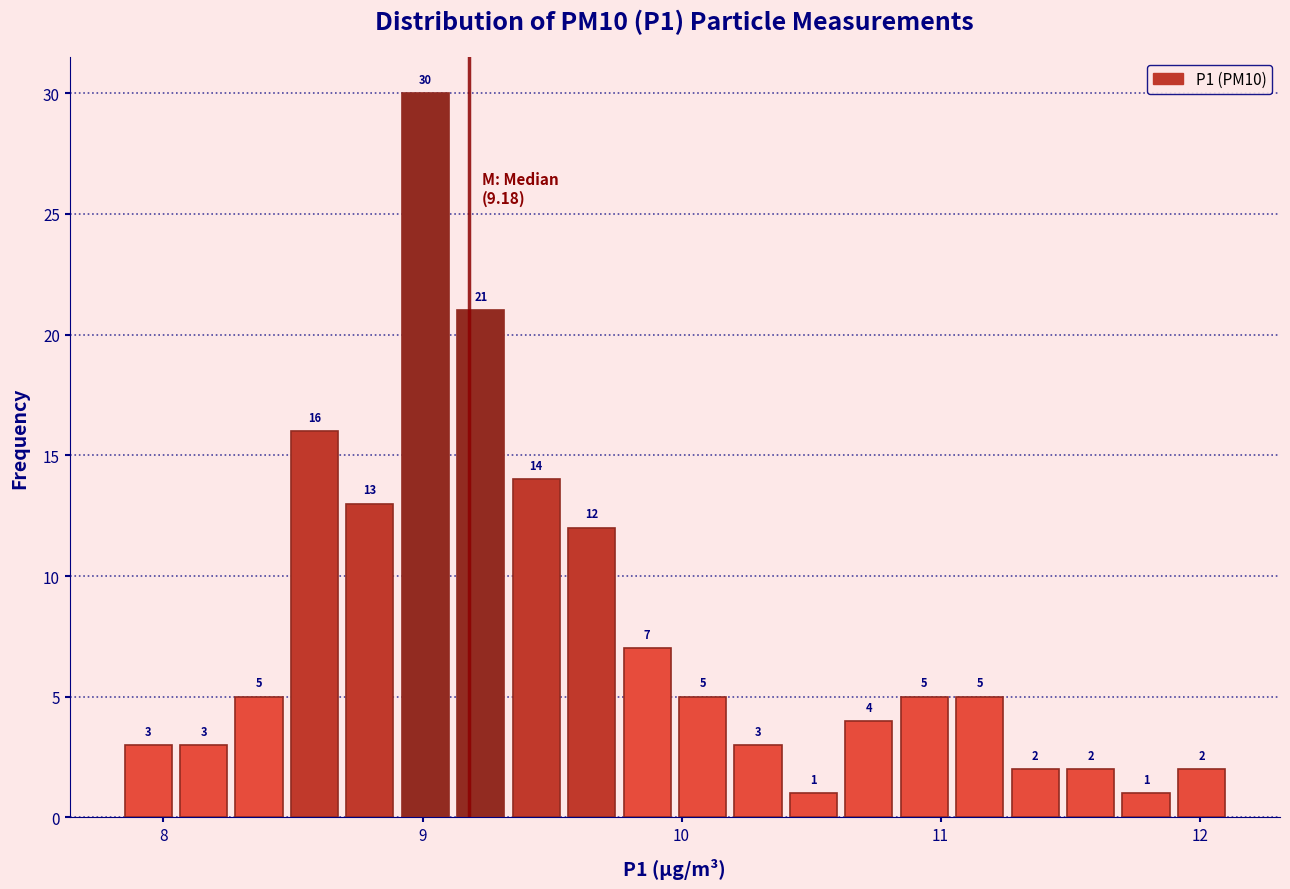

Read against the x-axis, roughly where is the centre of the tallest bar?

9.0